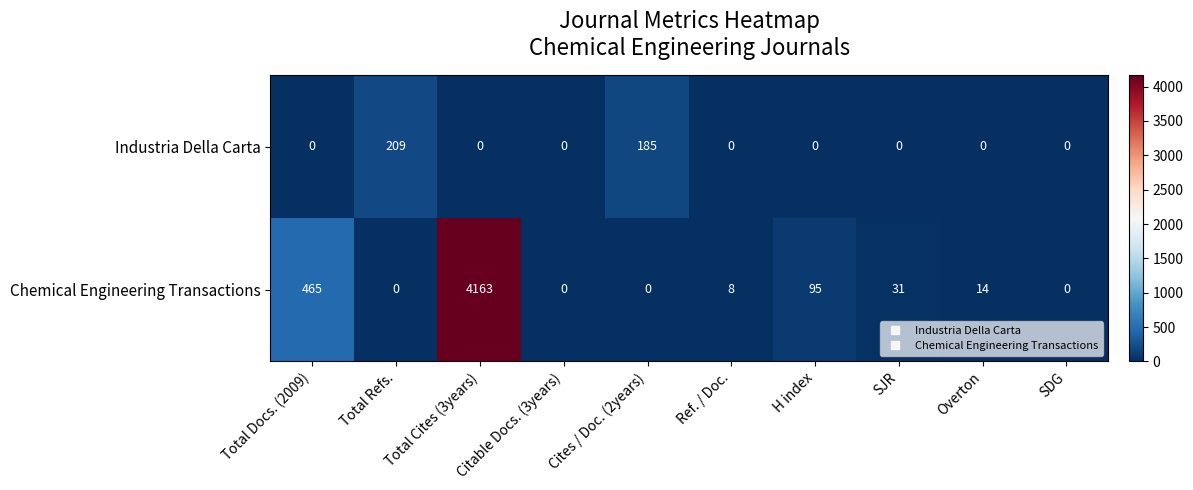

What is the difference between the Chemical Engineering Transactions values at SDG and H index?

95